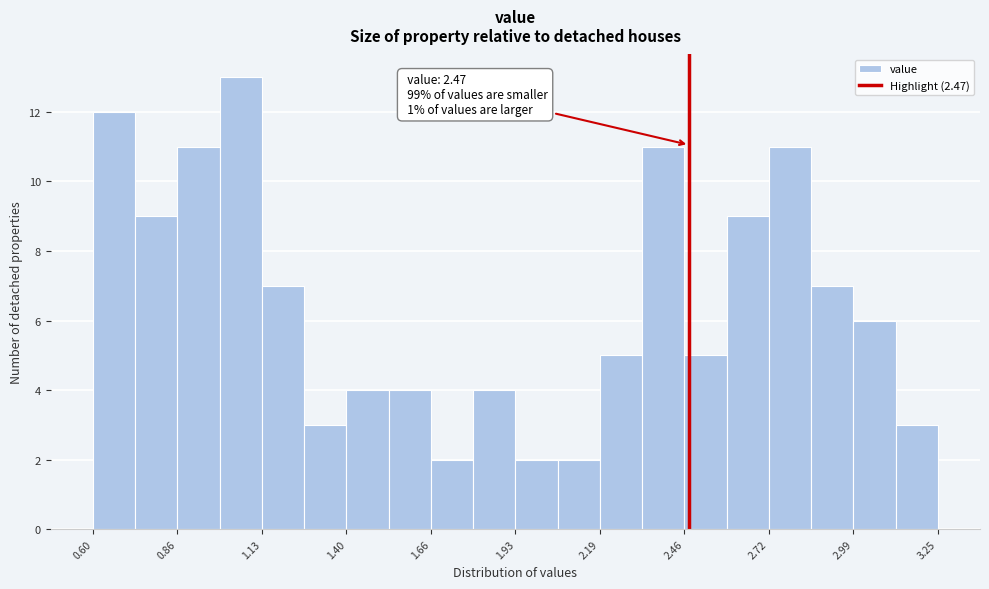

Read against the x-axis, roughly where is the centre of the tallest bar?

1.05